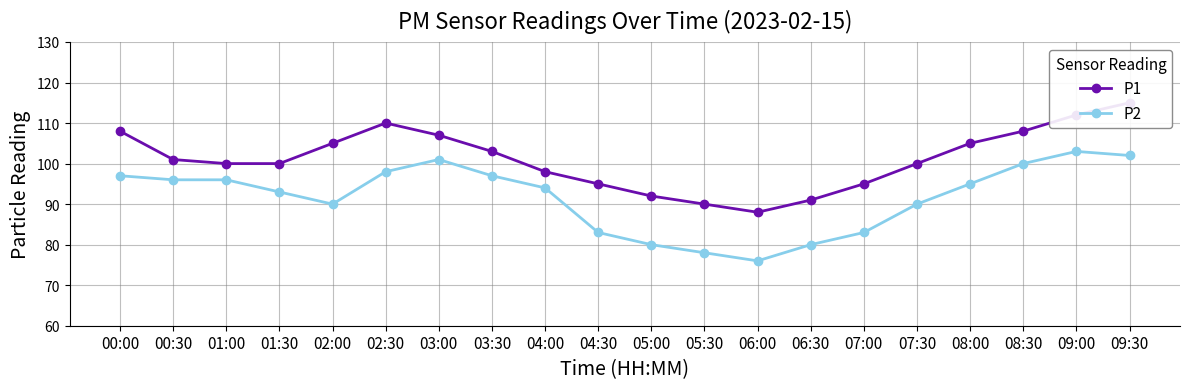

Rank the series at 02:30 from highest to lowest value.

P1, P2